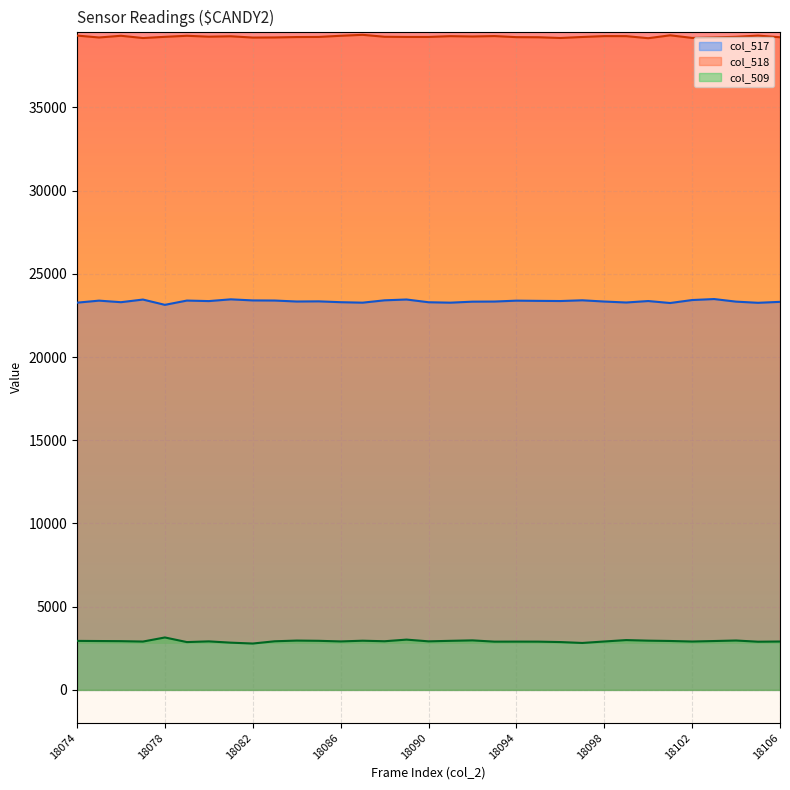

At 18082, list the series in order from smallest to largest.

col_509, col_517, col_518